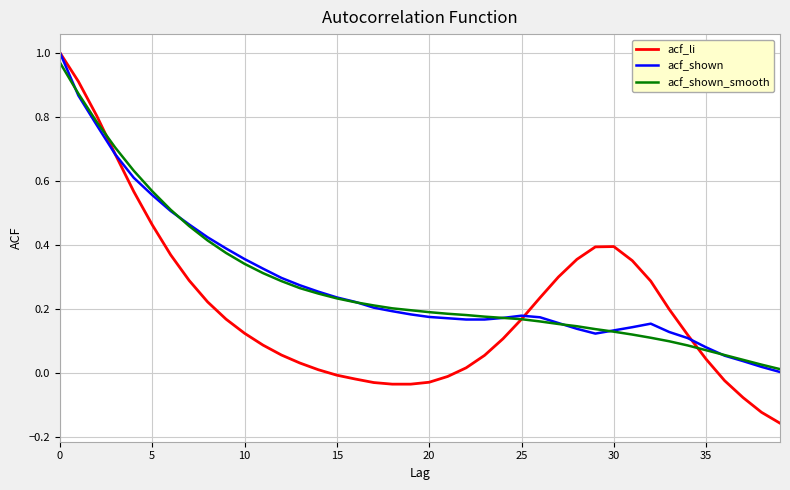

Which series has the largest range (max minus min)?

acf_li